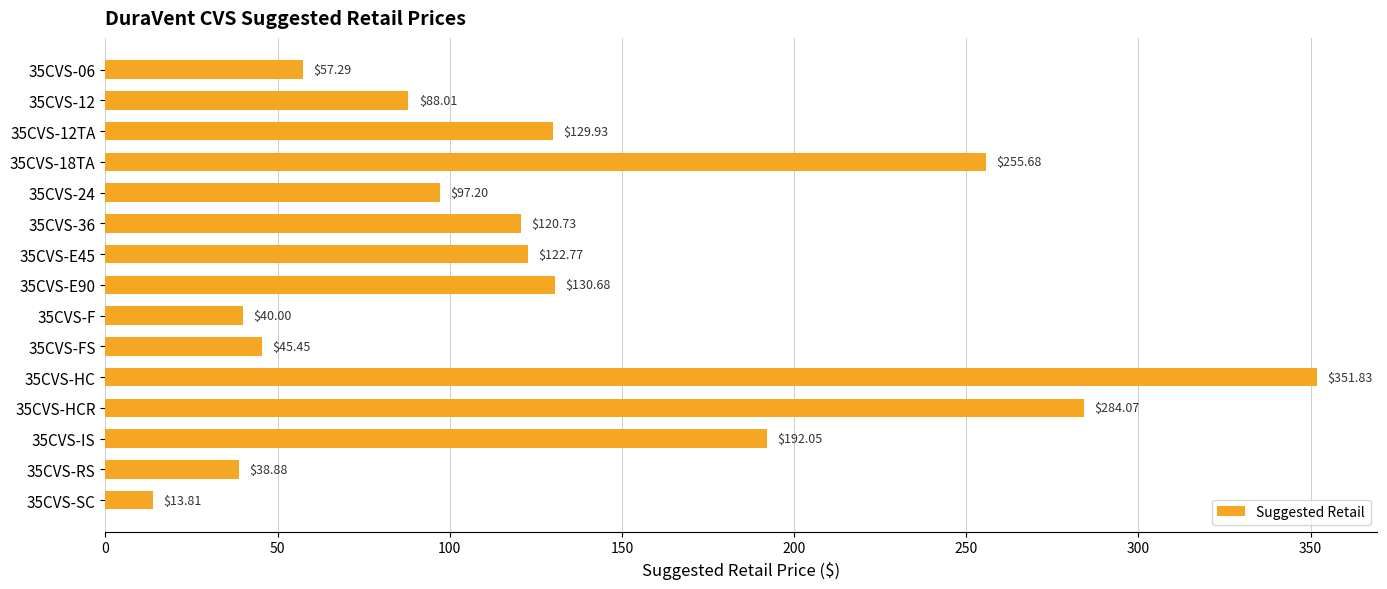

How many values exceed 120?

8